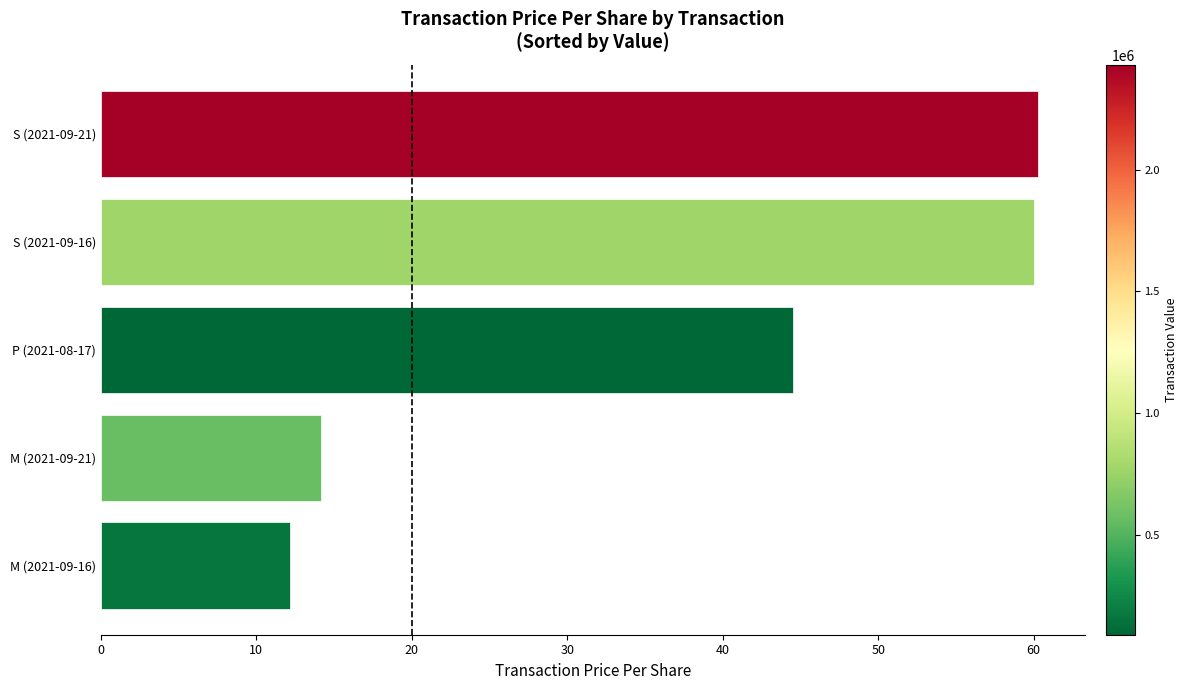

Does the chart contain stacked bars?

No